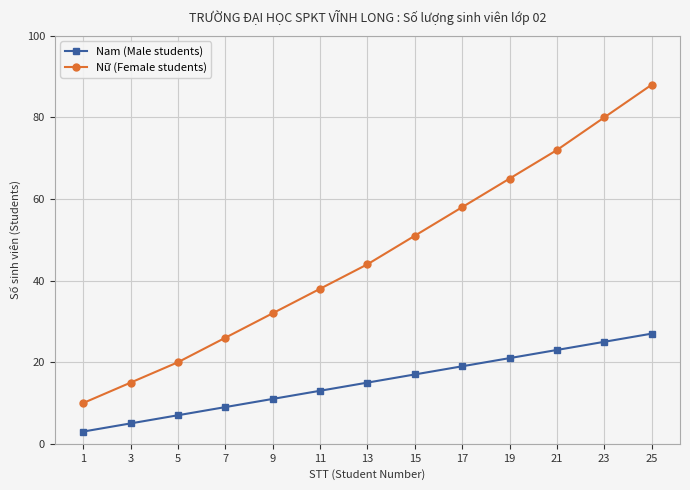

How many series are shown in this chart?

2